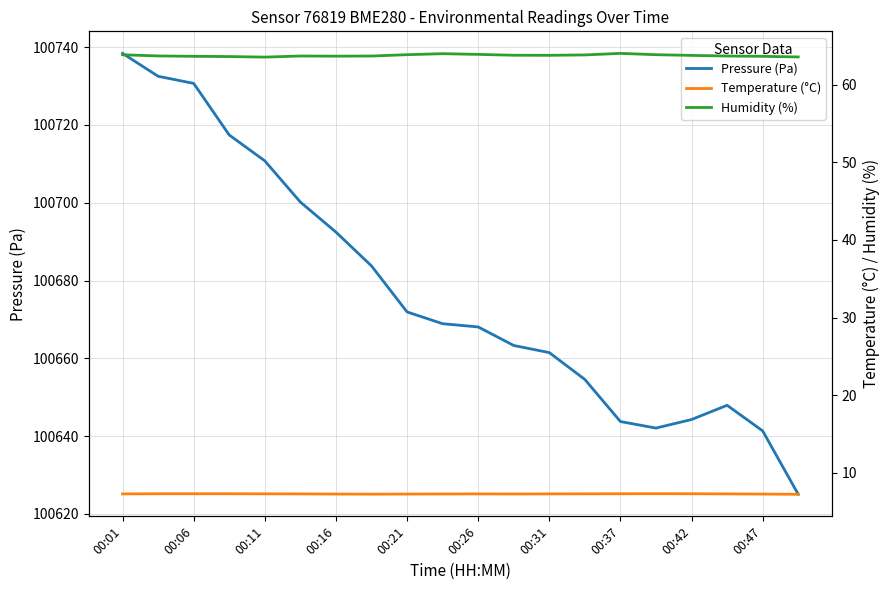

At which label does Pressure (Pa) first exceed 100668?

00:01